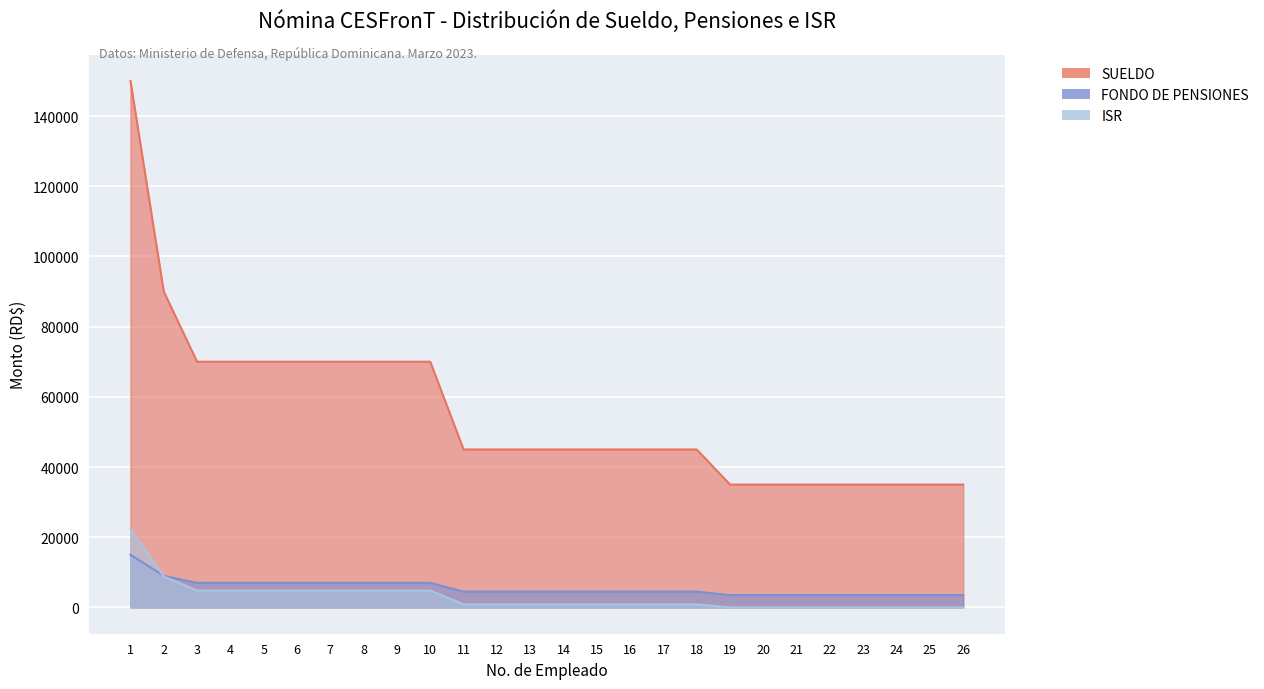

Which has a higher value, 21 or 9?

9